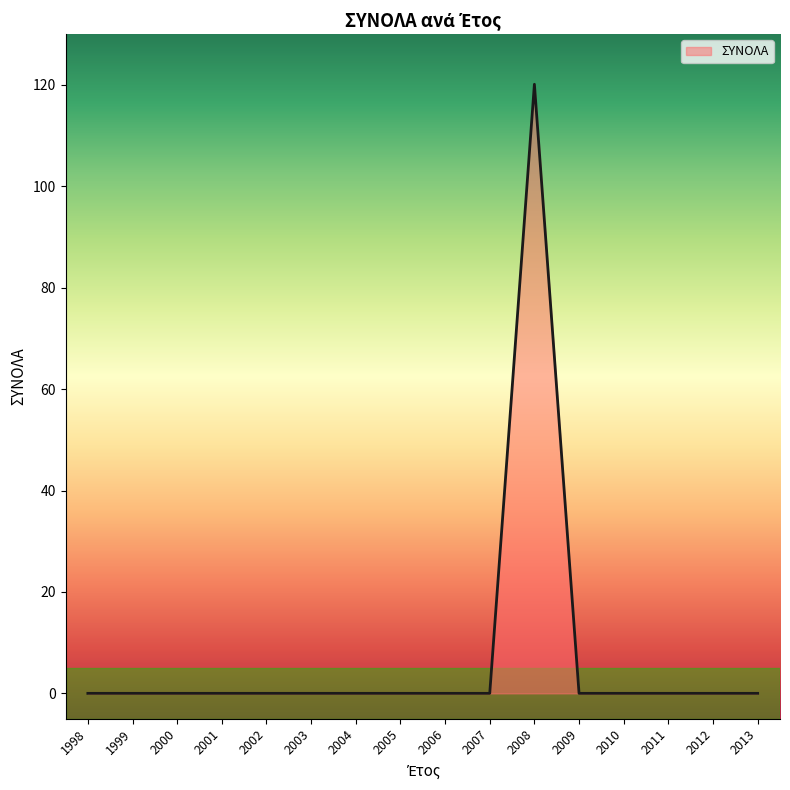

At which label is the value closest to 60?

1998